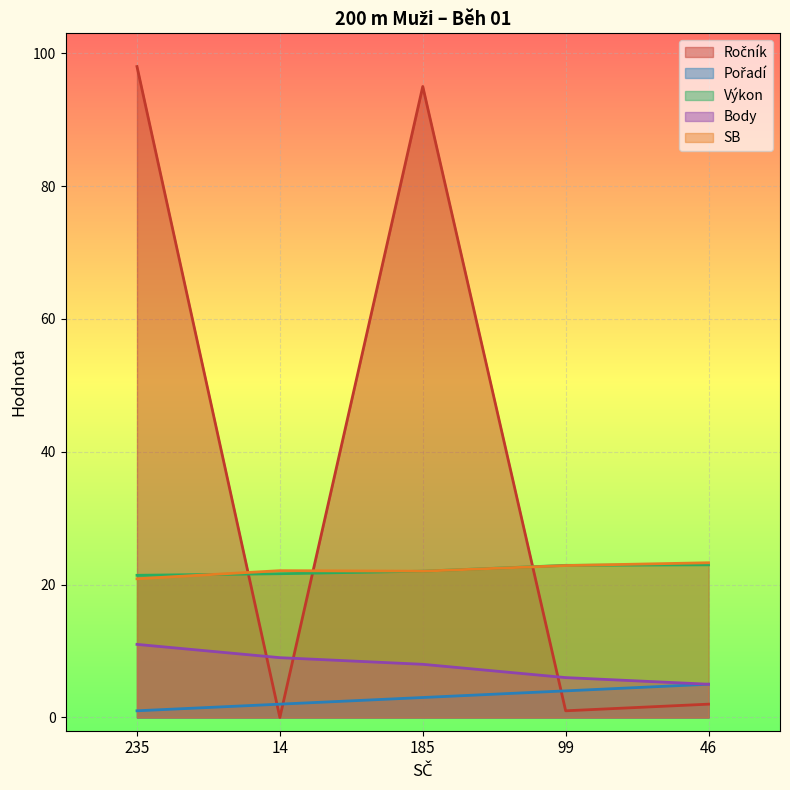

At 235, list the series in order from largest to smallest.

Ročník, Výkon, SB, Body, Pořadí